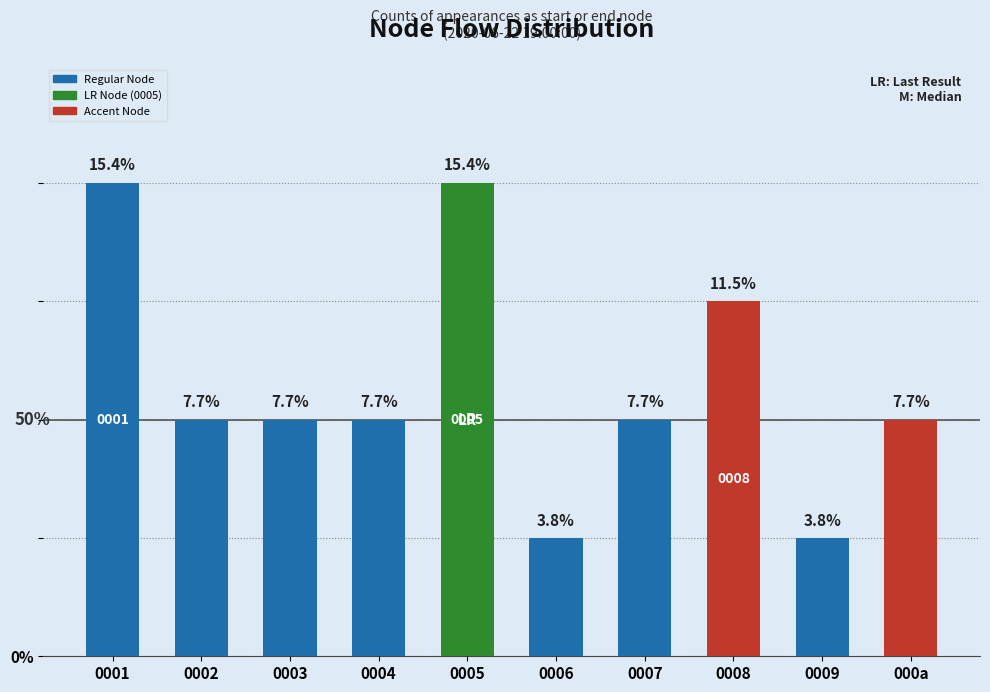

Does the chart contain any negative values?

No